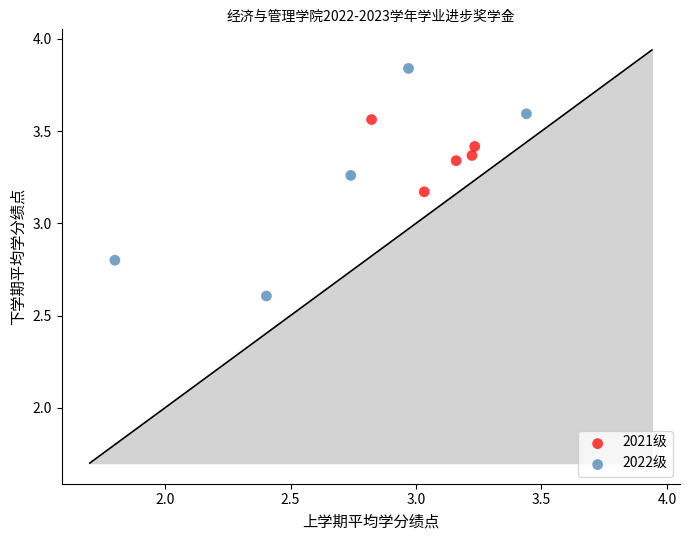

Which series has the largest Y range (max minus min)?

2022级